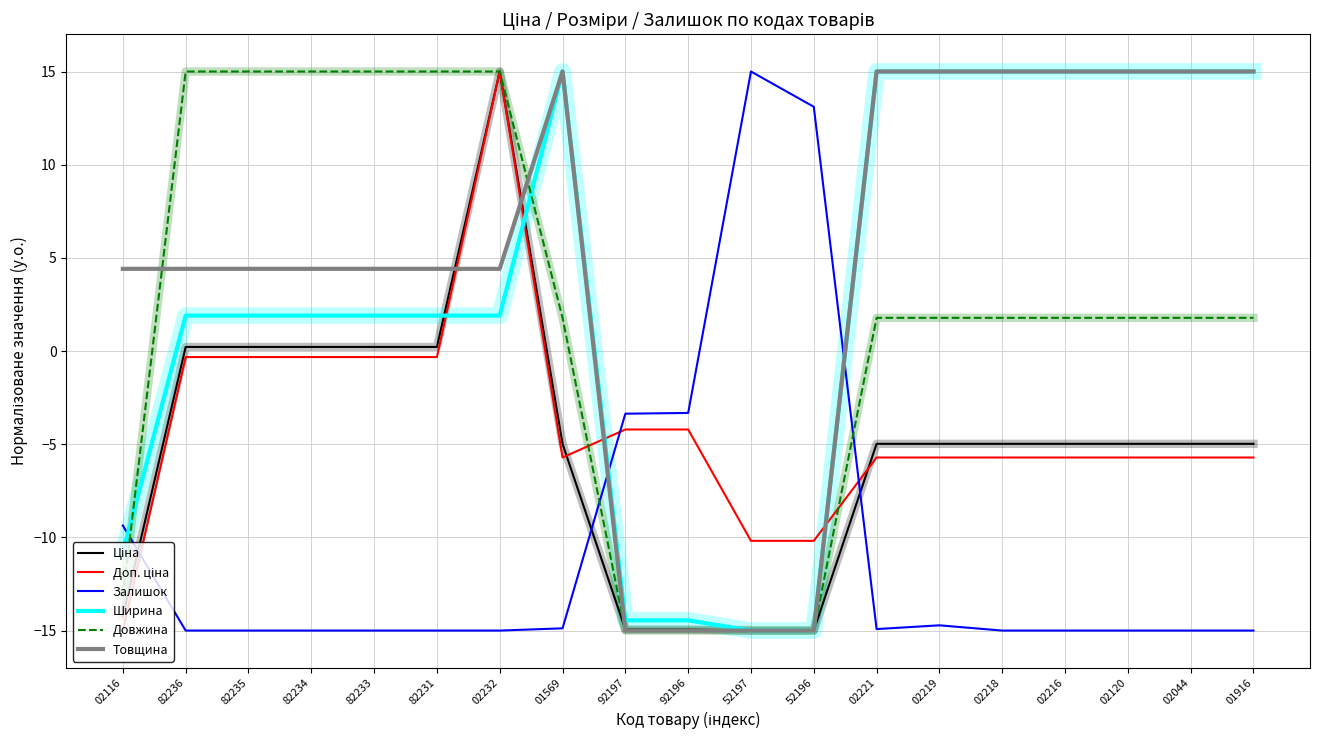

What is the difference between the Довжина values at 02218 and 82236?

13.2